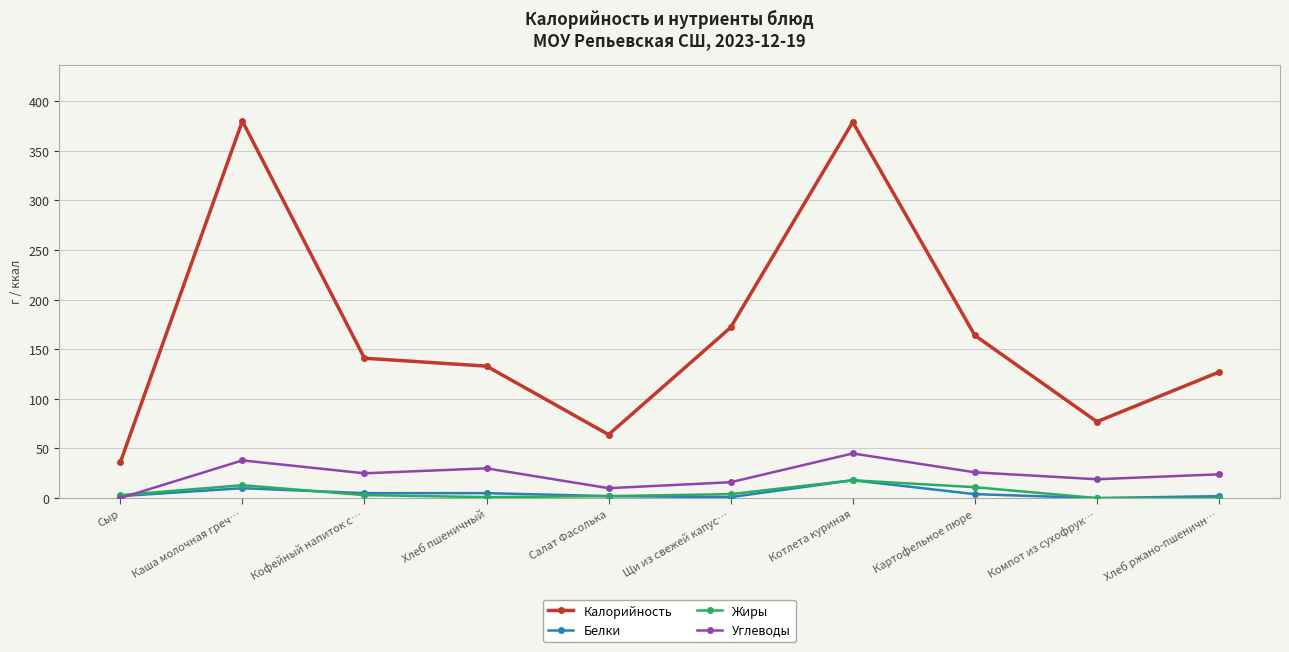

At how many categories does at least one series exceed 118?

7